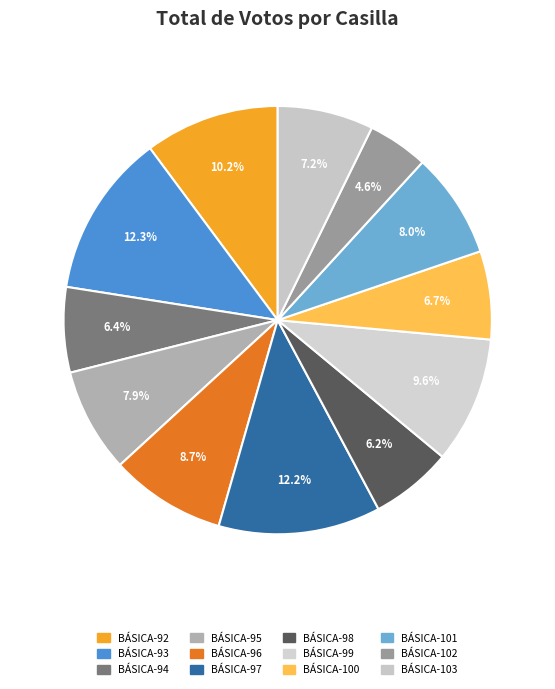

Is there any slice that represents more than half of the pie?

No